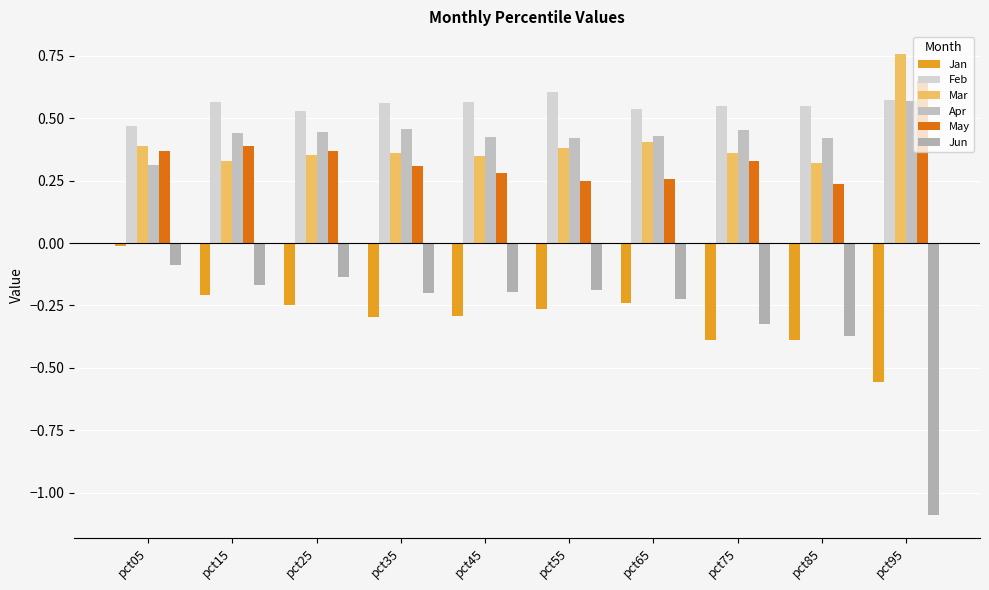

Which category has the highest value across all series?

pct95